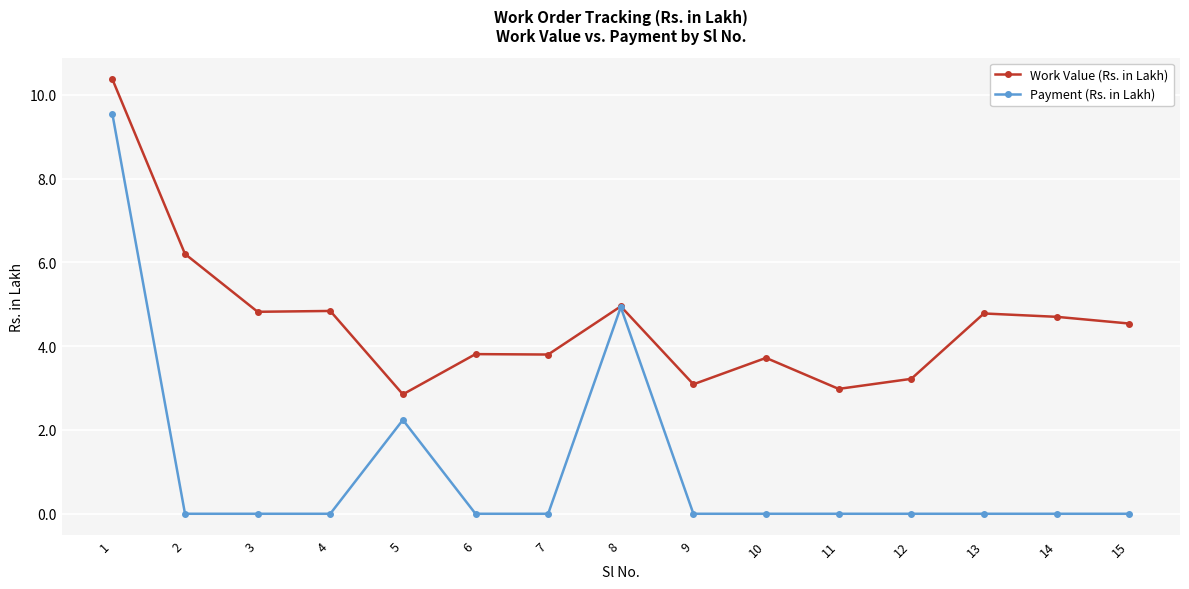

What is the sum of the Work Value (Rs. in Lakh) values at 14 and 6?

8.5